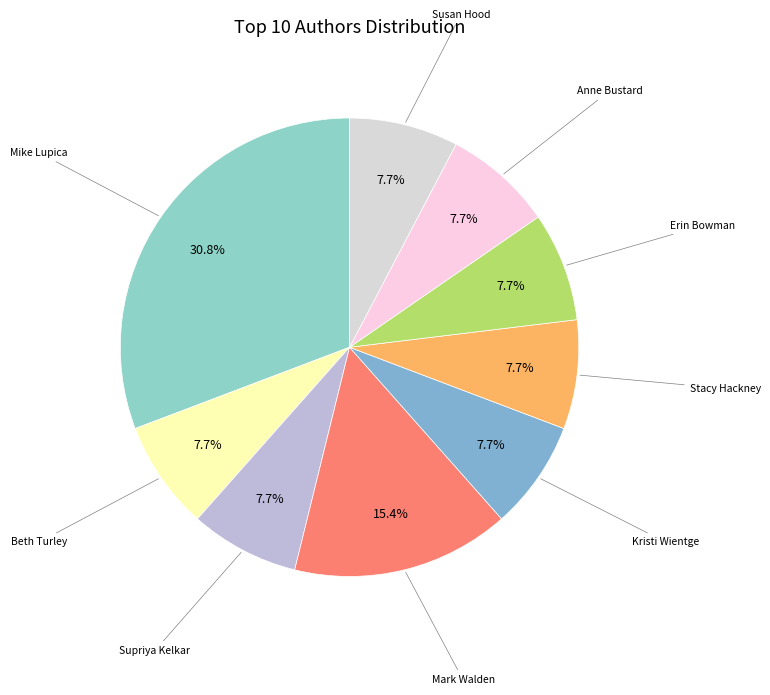

How many segments does this pie chart have?

9